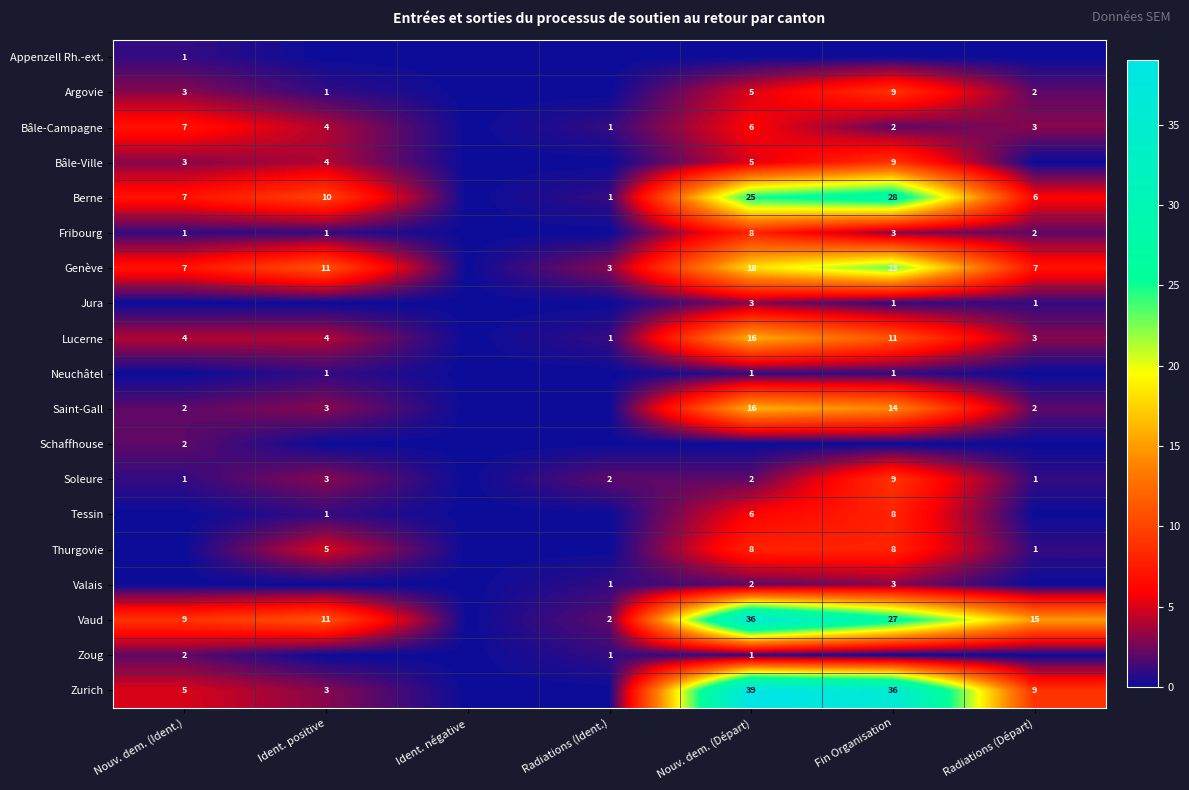

At how many categories does at least one series exceed 7?

5